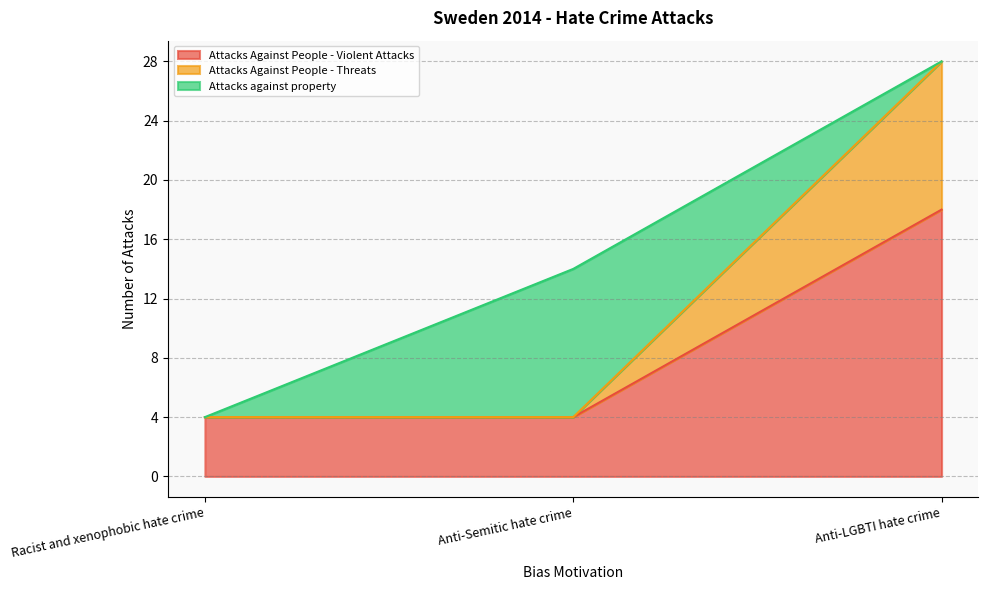

What position from the left is Racist and xenophobic hate crime?

1